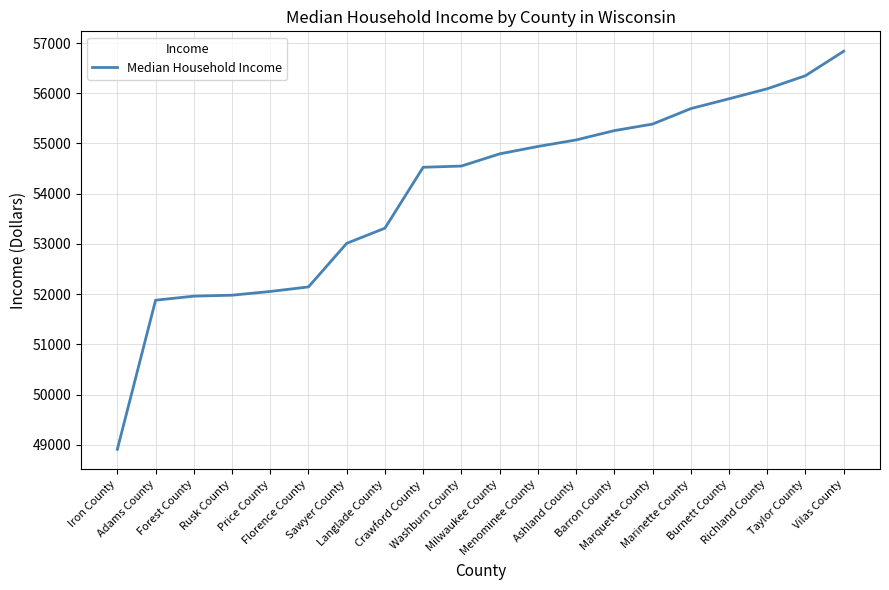

How many lines are shown in the chart?

1